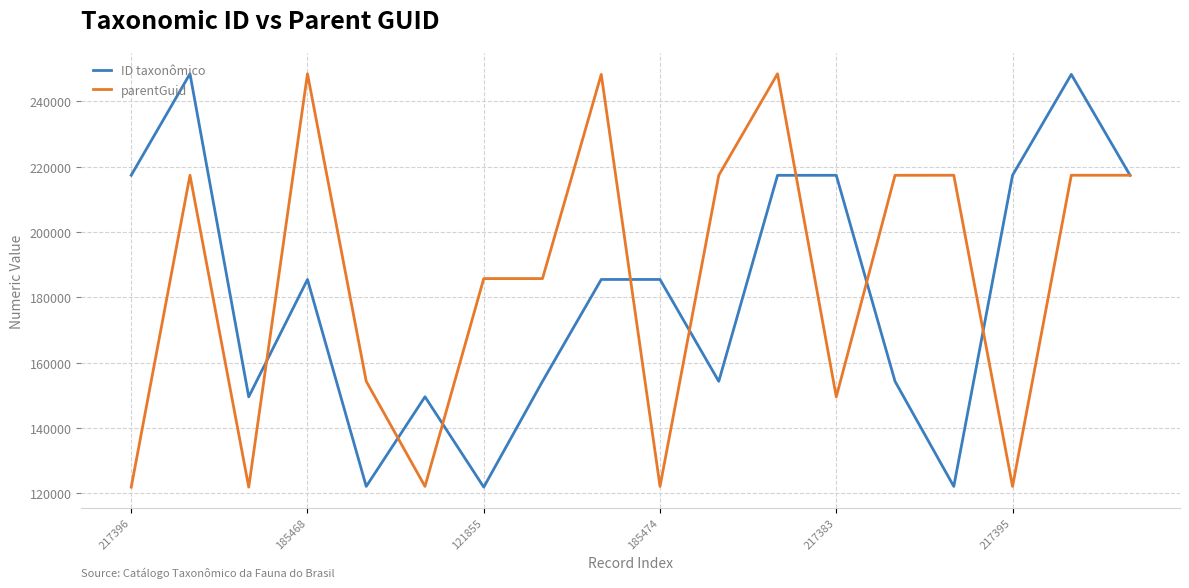

What is the smallest value displayed?

121855